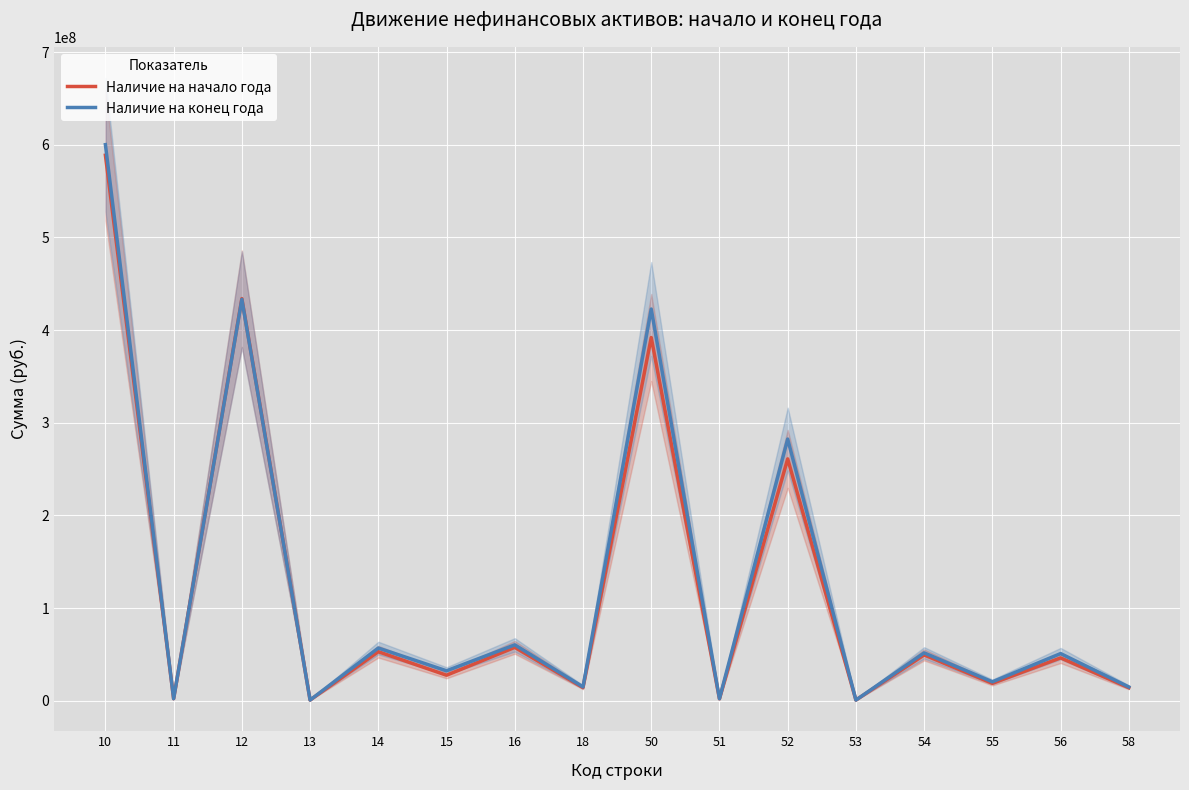

Which series has the largest range (max minus min)?

Наличие на конец года